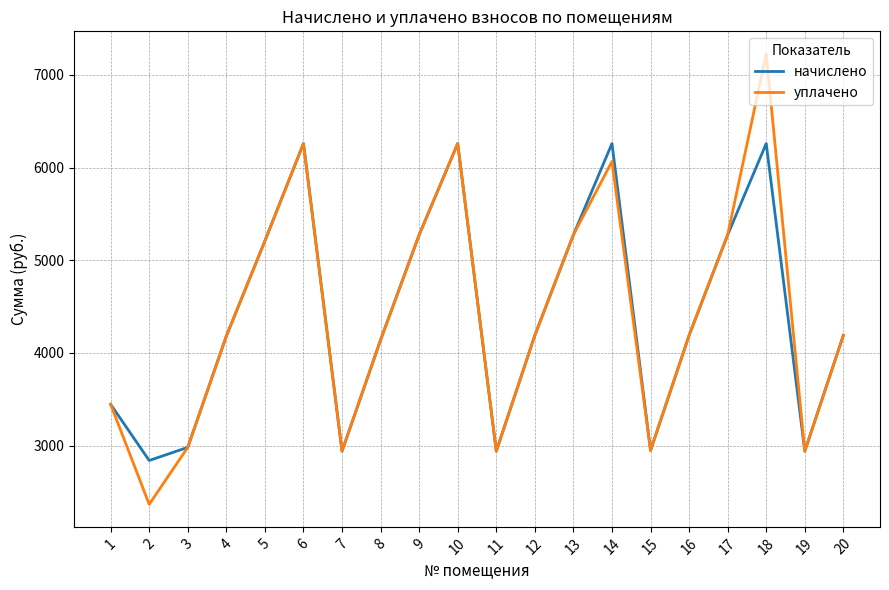

What is the greatest value displayed?

7227.4